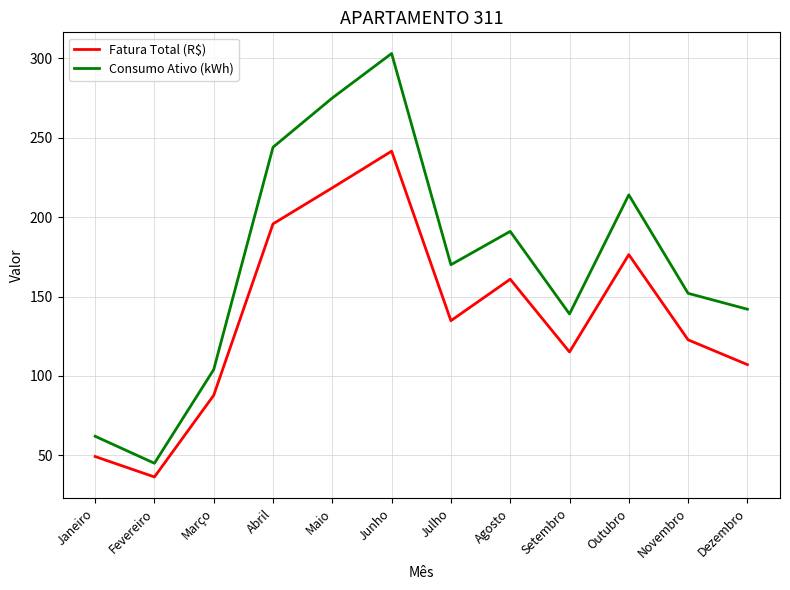

How many lines are shown in the chart?

2